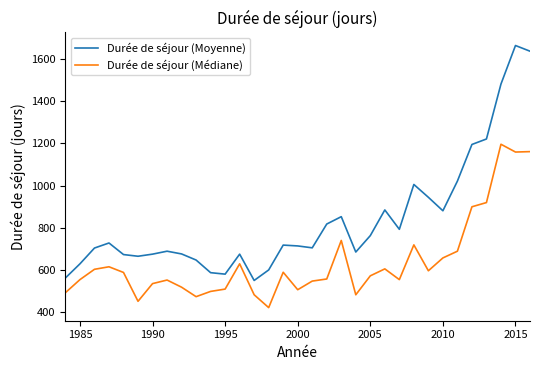

Rank the series by their maximum value, from lowest to highest.

Durée de séjour (Médiane), Durée de séjour (Moyenne)